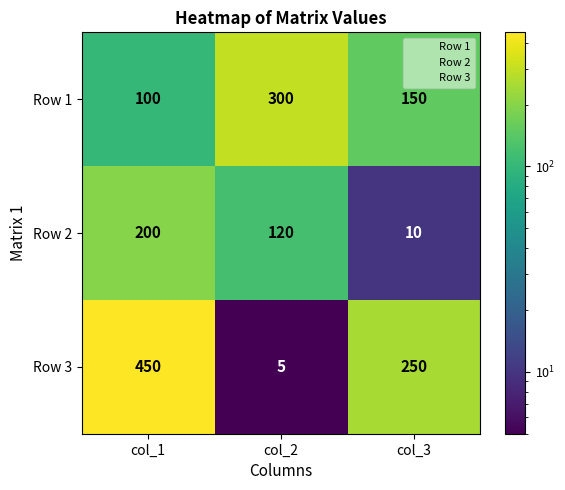

At how many categories does at least one series exceed 325?

1